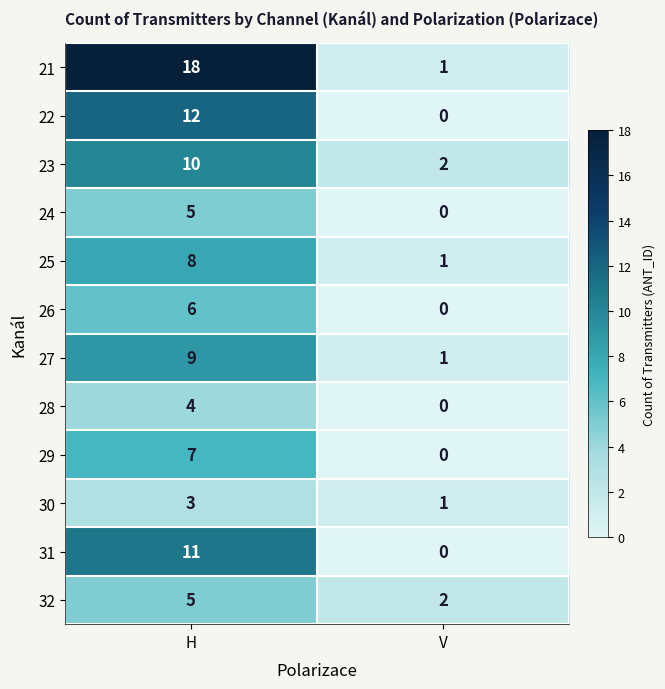

What is the difference between the highest and lowest values at V?

2